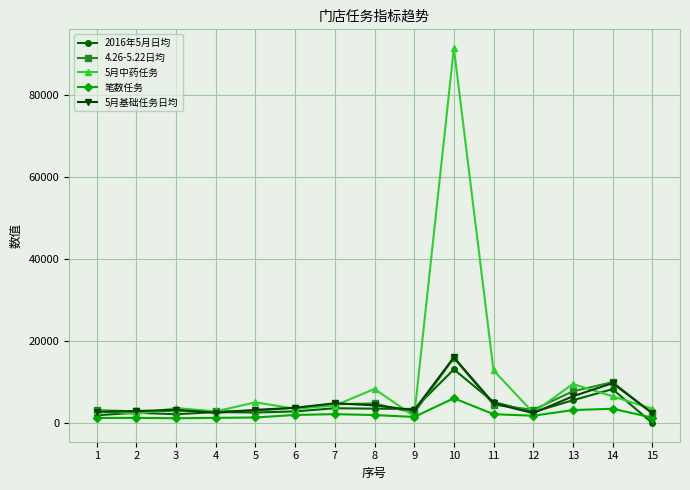

At which category is the sum across all series the highest?

10